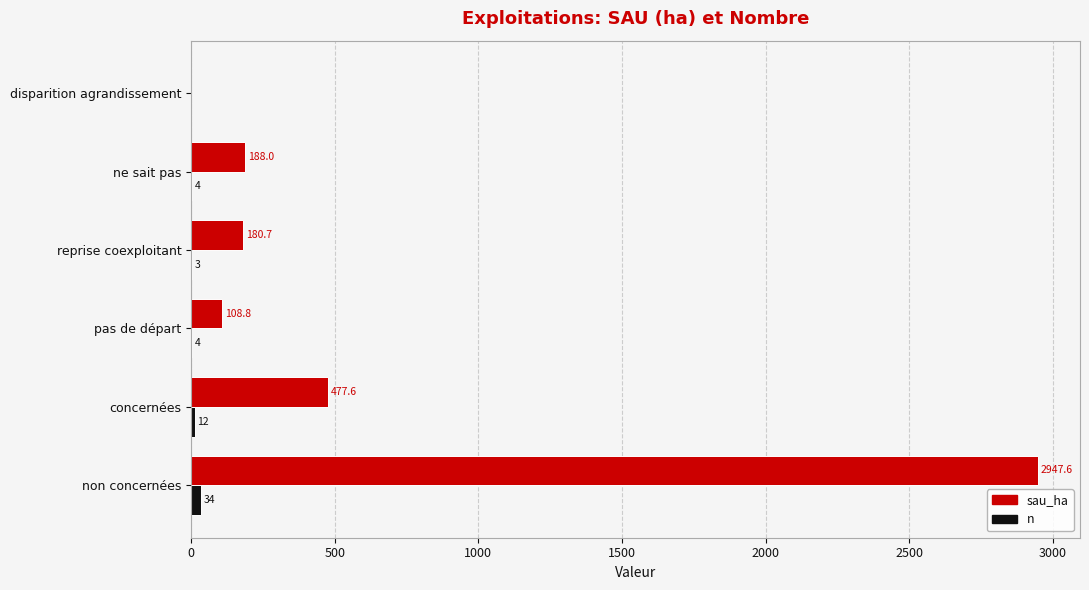

Which series changed the most between concernées and ne sait pas?

sau_ha